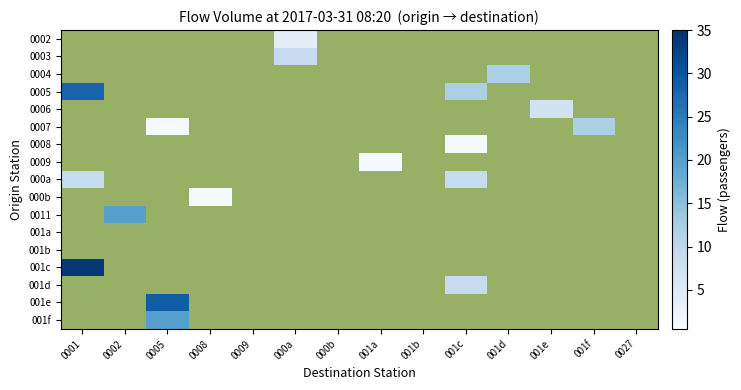

At how many categories does at least one series exceed 1?

8